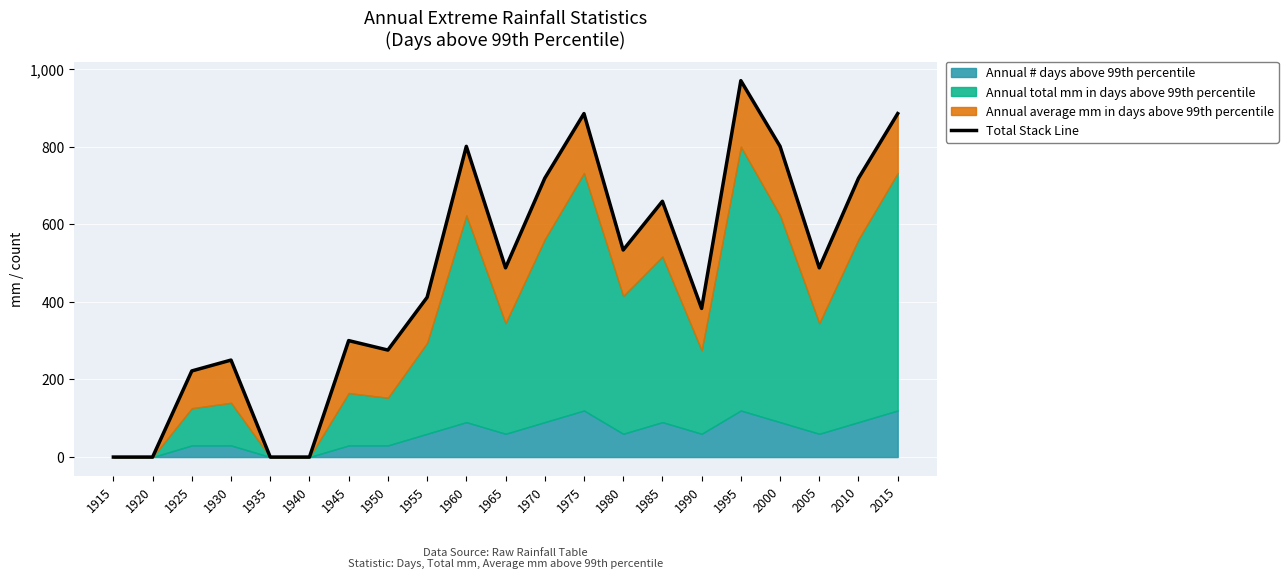

Rank the categories by value from lowest to highest.

1915, 1920, 1935, 1940, 1925, 1930, 1950, 1945, 1990, 1955, 1965, 2005, 1980, 1985, 1970, 2010, 1960, 2000, 1975, 2015, 1995